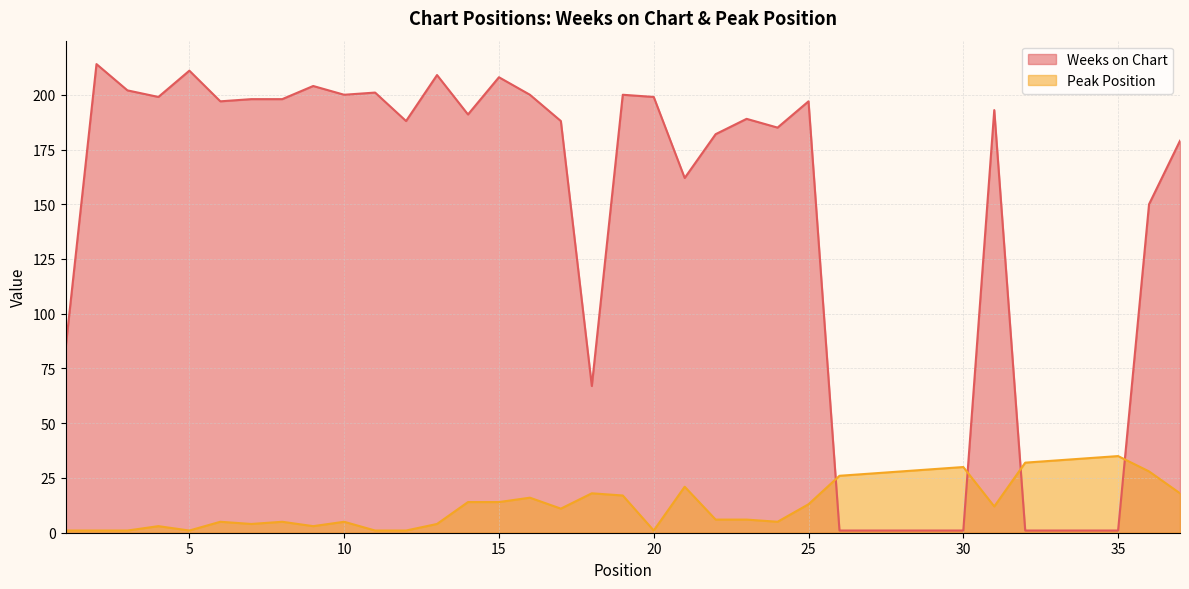

The value of Weeks on Chart at 27 is 1. True or false?

True